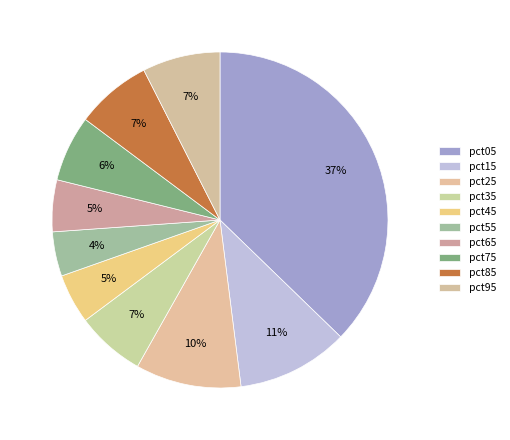

What is the largest slice in the pie chart?

pct05